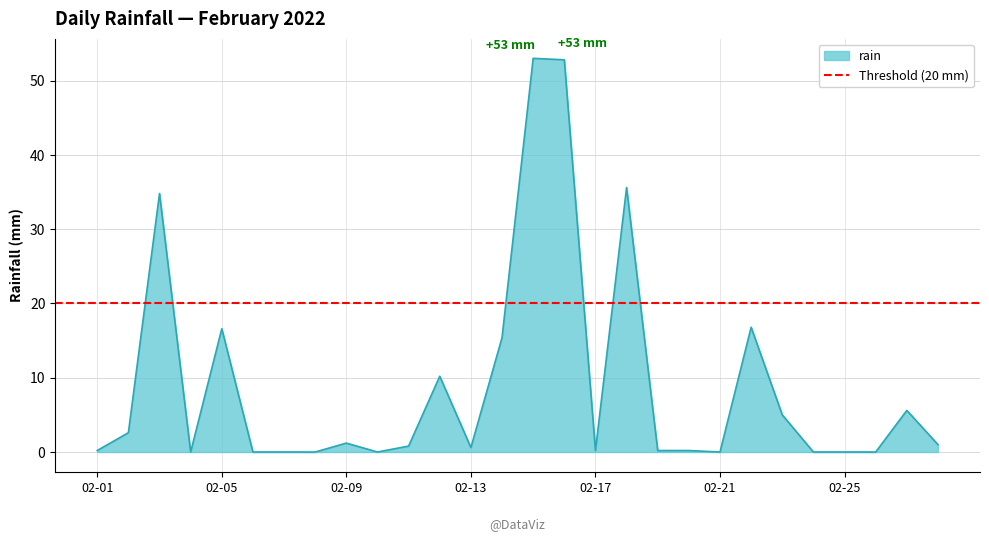

What is the change in value from 2022-02-04 to 2022-02-16?

+52.8